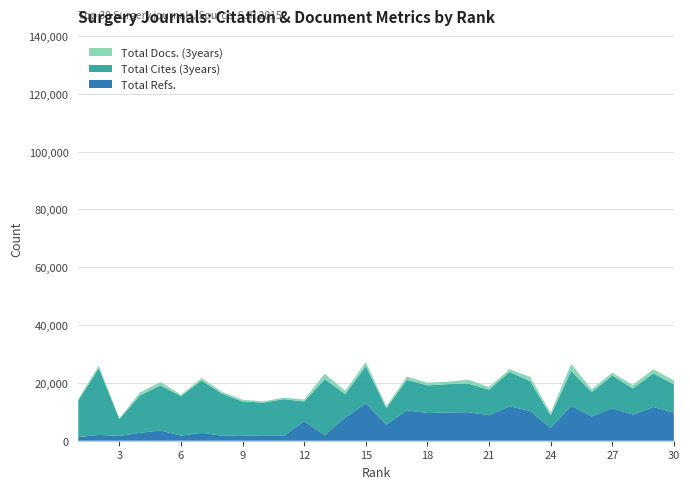

Reading left to right, list all the values displayed in this chart.

Total Docs. (3years): 612	812	219	1028	1235	495	814	621	581	419	487	703	1888	1159	1366	645	1128	934	859	1370	941	886	1487	835	2447	1009	1022	1189	1434	1358
Total Cites (3years): 12629	23100	5832	12945	15534	13674	18061	14523	11708	11512	12704	6780	19360	8049	12911	5634	10523	9563	9792	9857	8824	11905	10310	4389	12061	8399	11265	9030	11659	9732
Total Refs.: 1245	2019	1665	2699	3562	1753	2742	1758	1882	1679	1685	6780	1936	8049	12911	5634	10523	9563	9792	9857	8824	11905	10310	4389	12061	8399	11265	9030	11659	9732